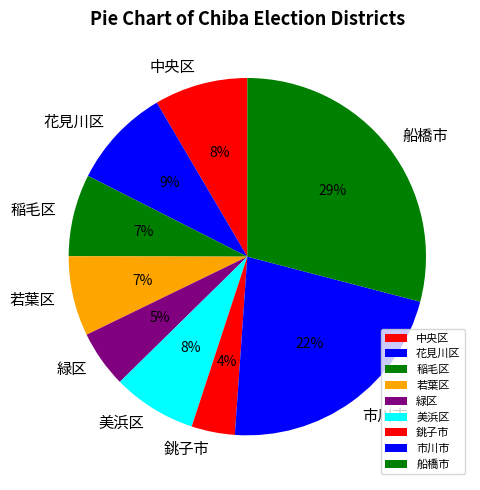

Between 若葉区 and 花見川区, which is larger?

花見川区